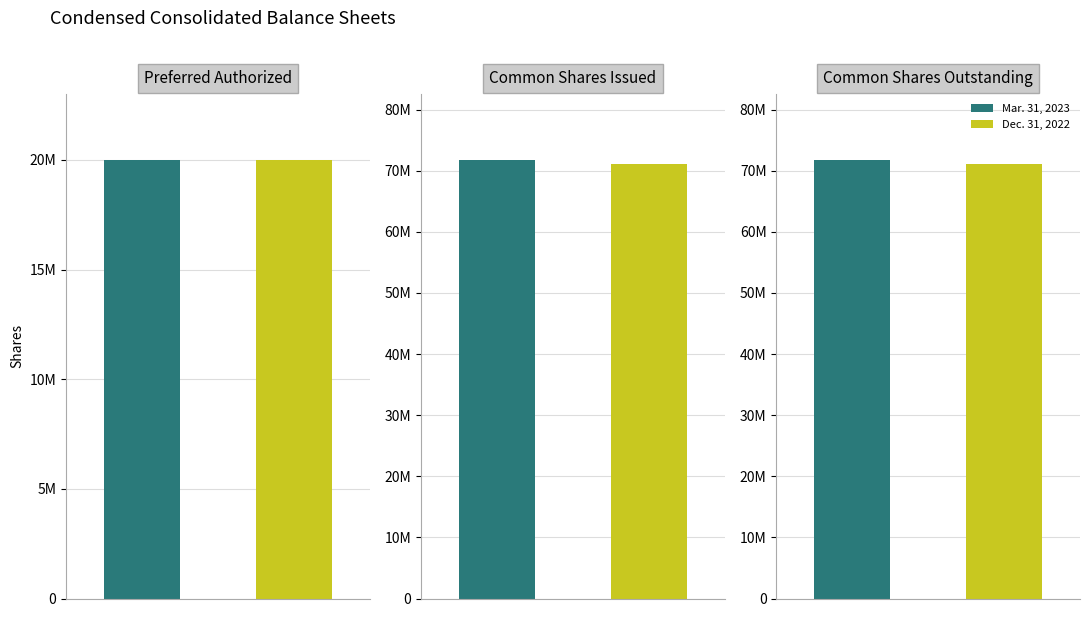

What is the sum of the Mar. 31, 2023 values at Preferred shares outstanding and Common shares outstanding?

71763569